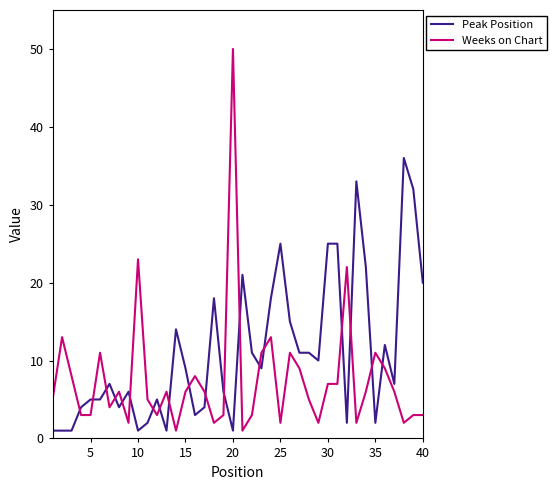

List the series in order of their overall mean, highest first.

Peak Position, Weeks on Chart